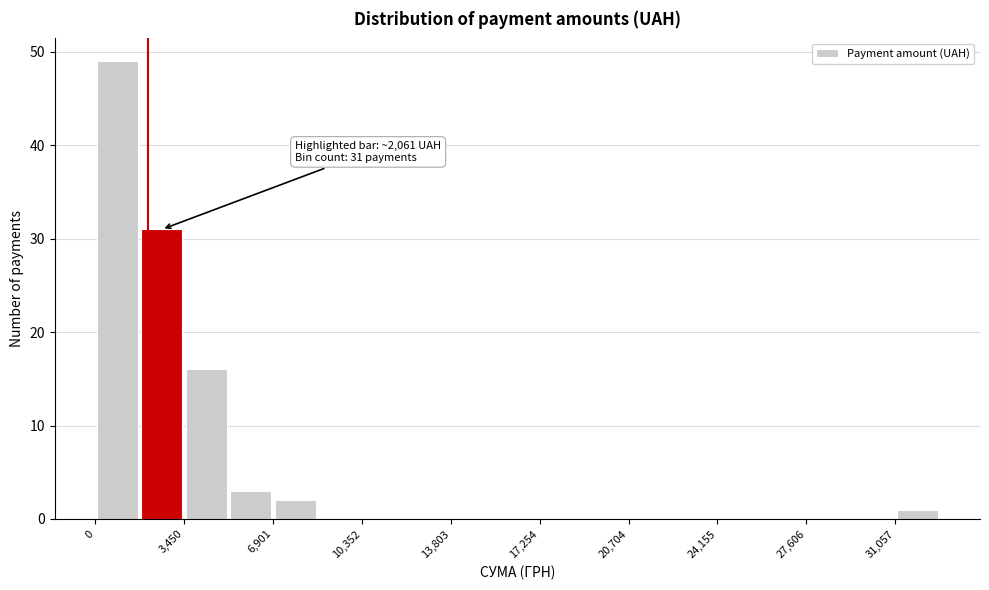

Read against the x-axis, roughly where is the centre of the tallest bar?

1000